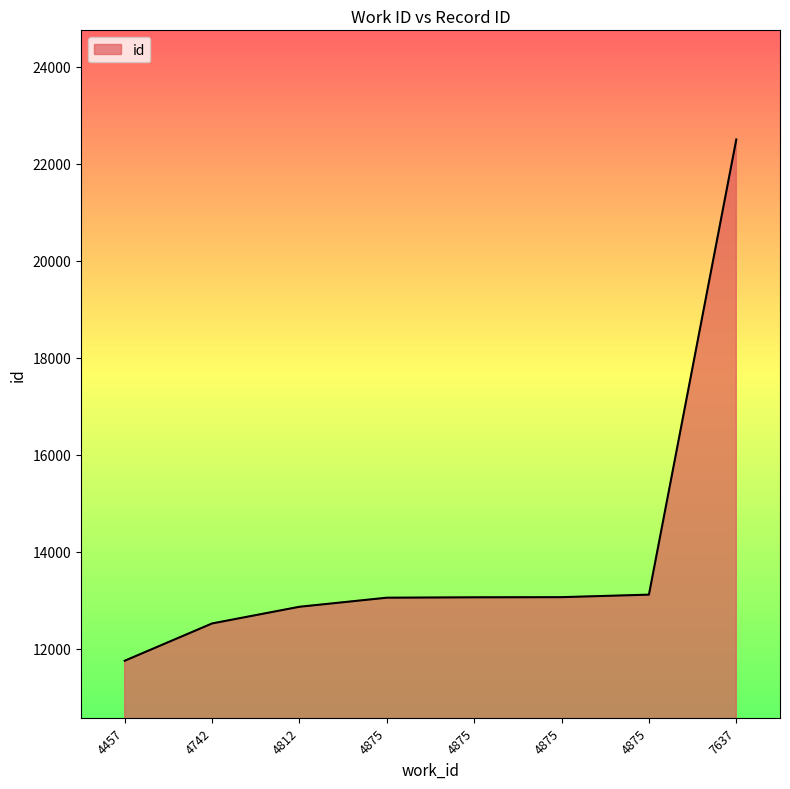

List the labels in order of value, largest first.

7637, 4875, 4875, 4875, 4875, 4812, 4742, 4457